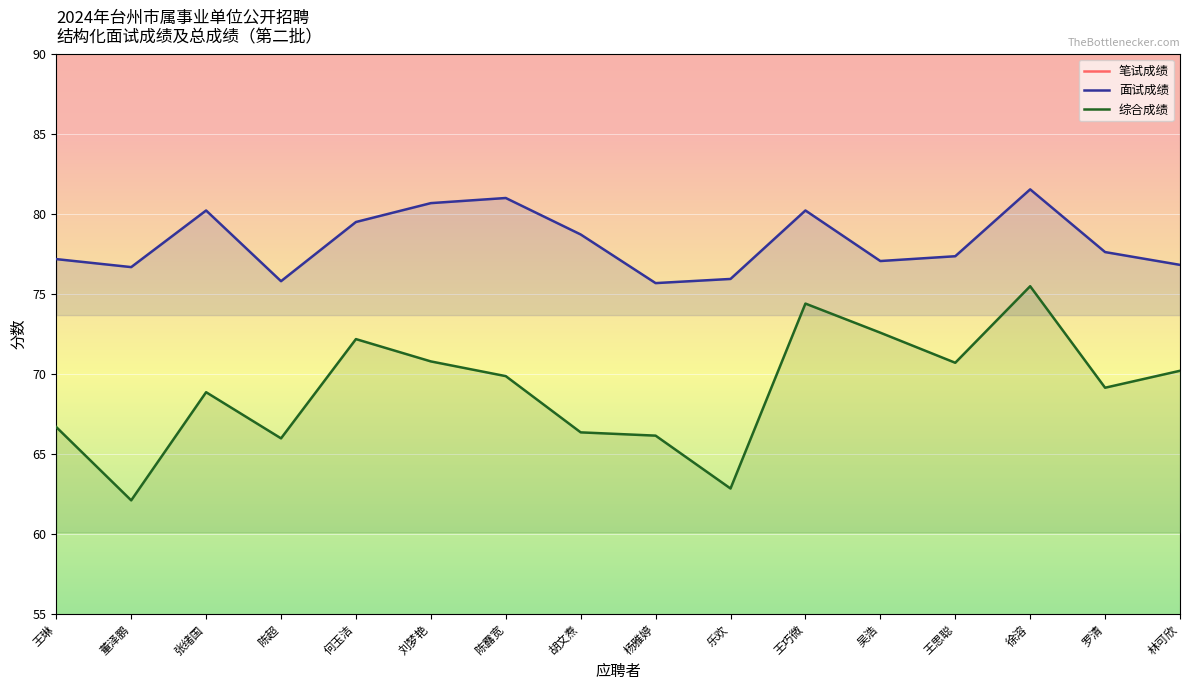

True or false: 综合成绩 and 笔试成绩 intersect in this chart.

False